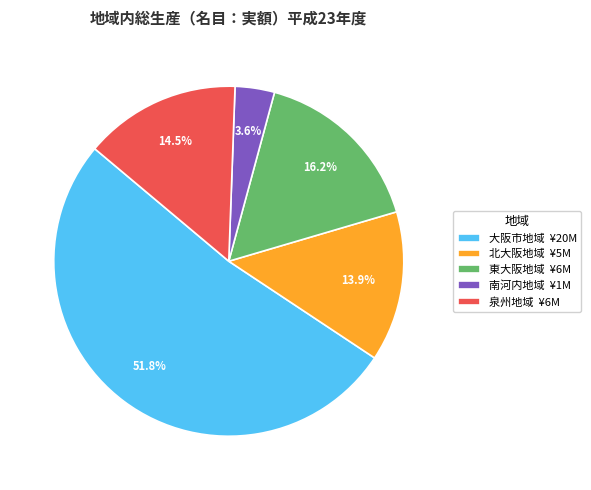

Combined, what portion of the pie is 大阪市地域 and 北大阪地域?

65.7%